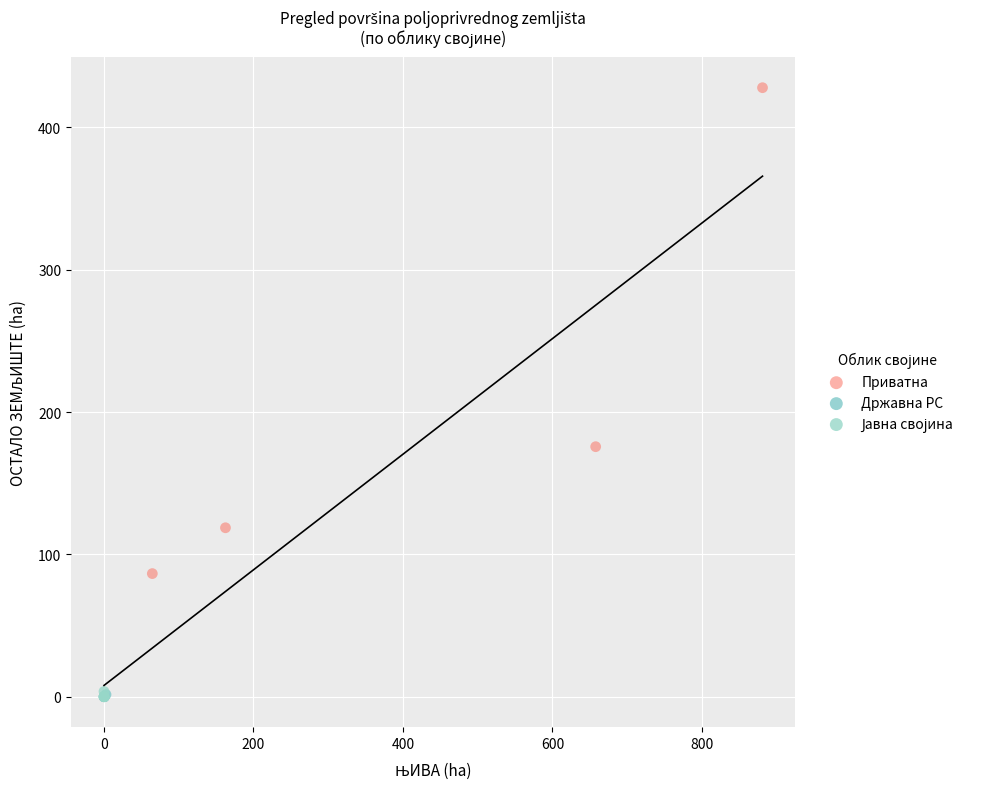

Which series has the largest Y range (max minus min)?

Приватна